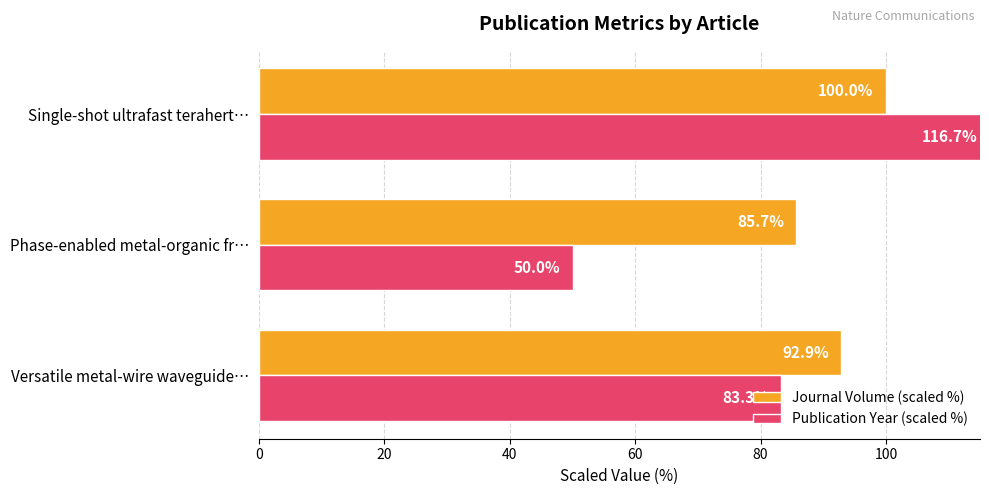

Reading left to right, transcribe all the data shown in this chart.

Journal Volume (scaled %): 92.9	85.7	100.0
Publication Year (scaled %): 83.3	50.0	116.7